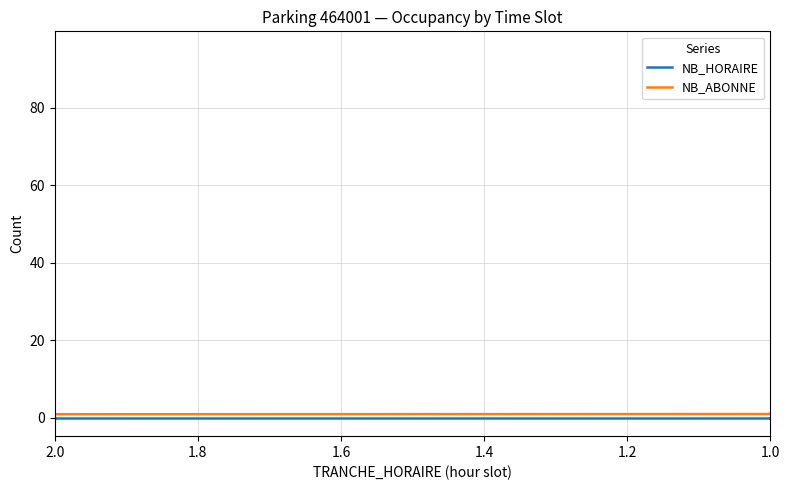

At how many categories does at least one series exceed 27?

5